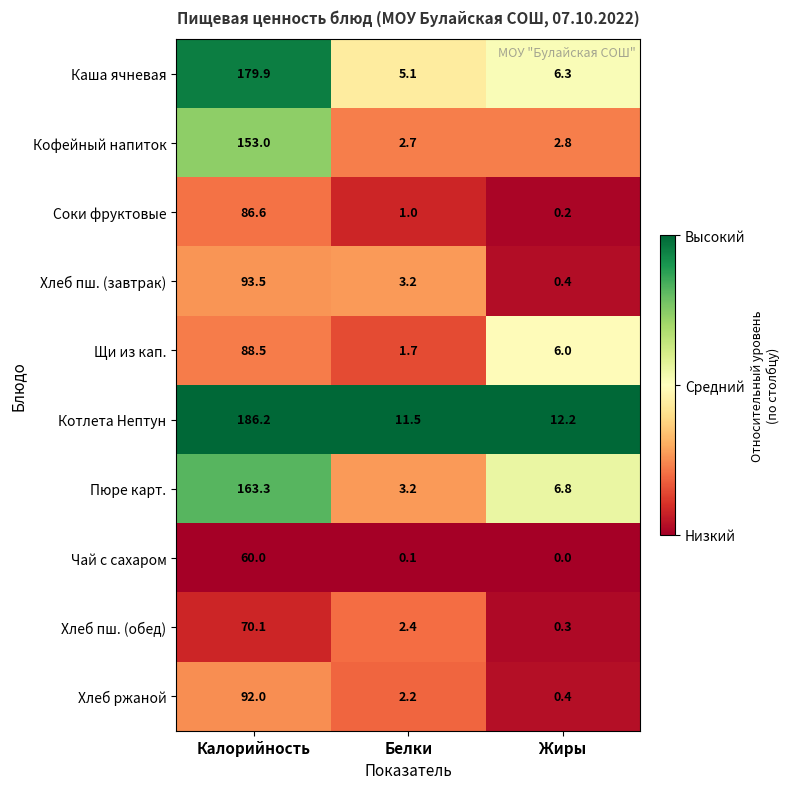

True or false: Хлеб ржаной has a value of 2.2 at Белки.

True